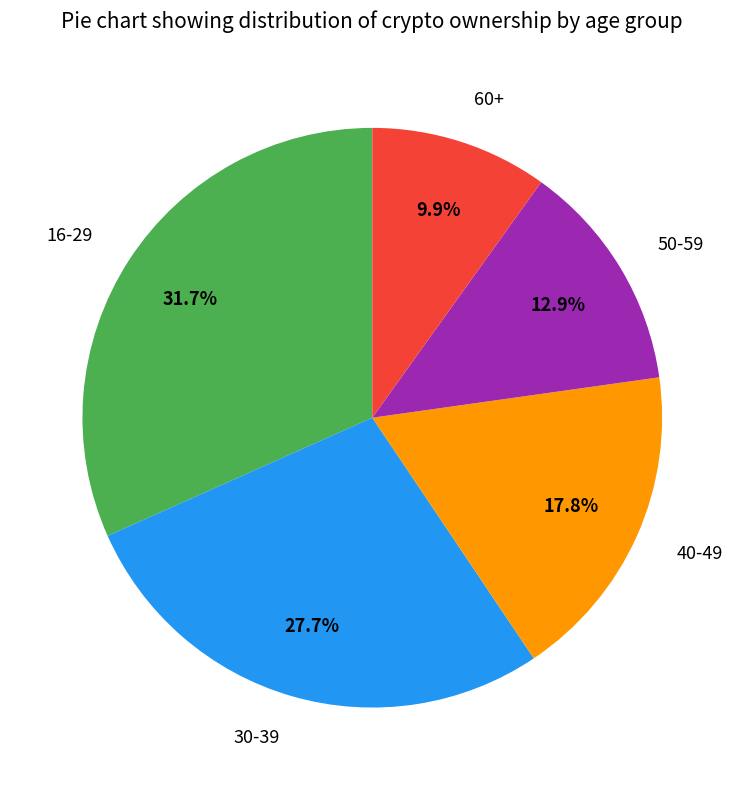

Which category has the biggest portion of the pie?

16-29